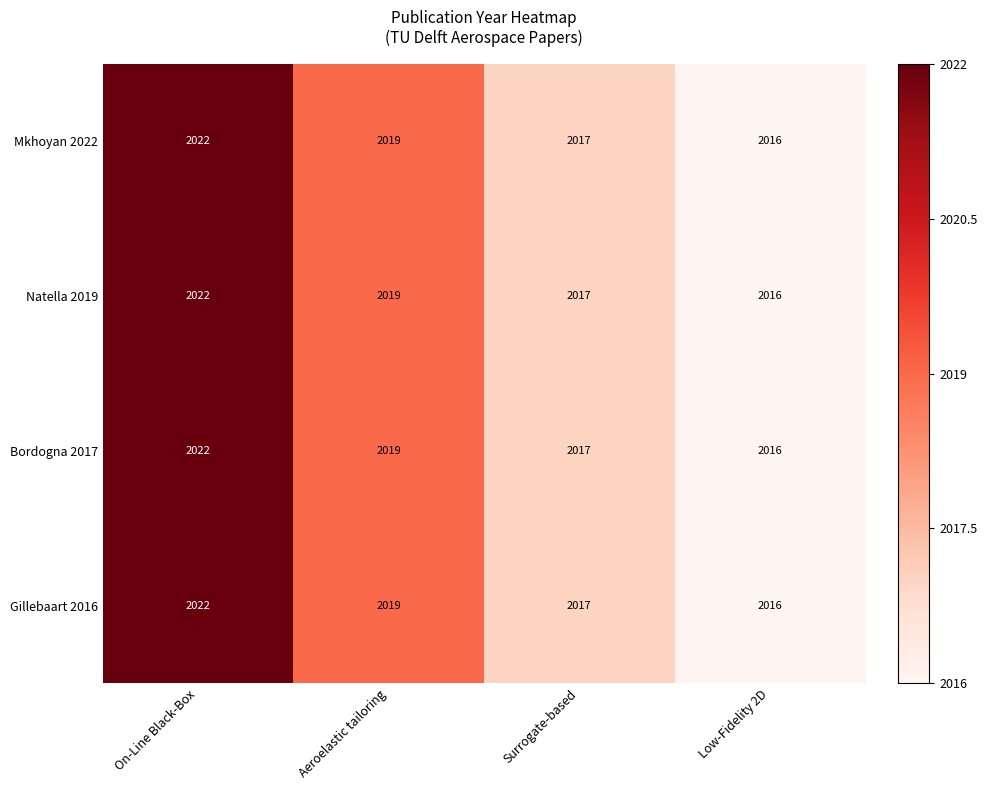

How many distinct data groups are displayed?

4